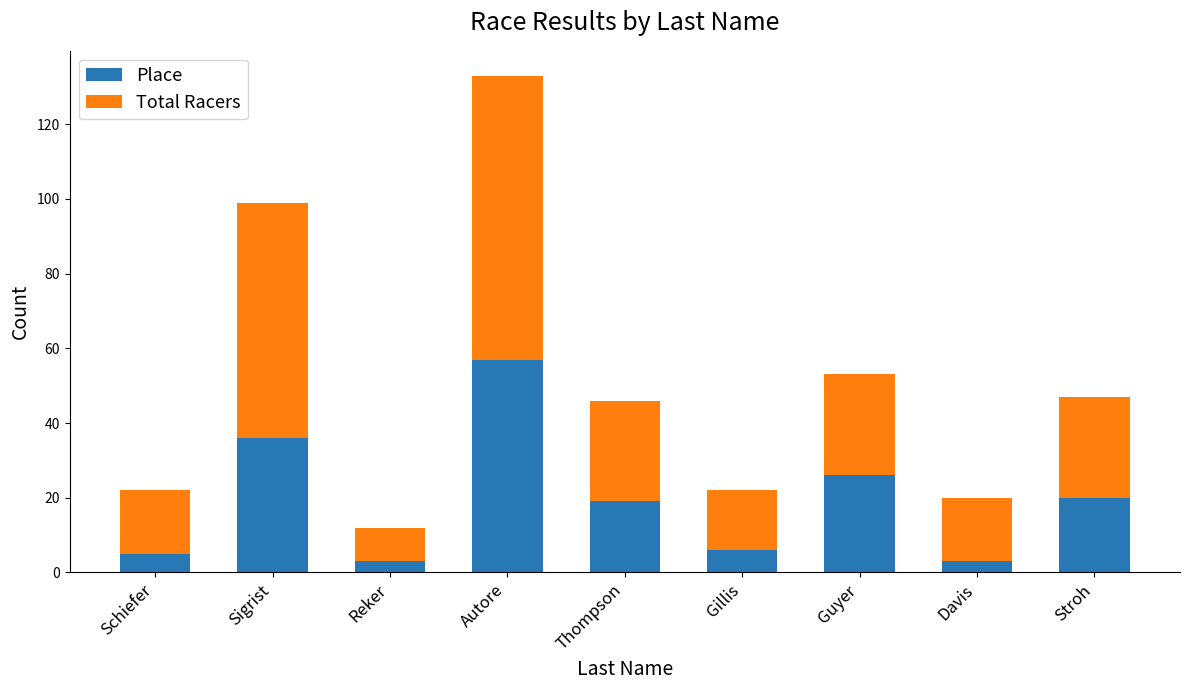

At which category is the sum across all series the highest?

Autore